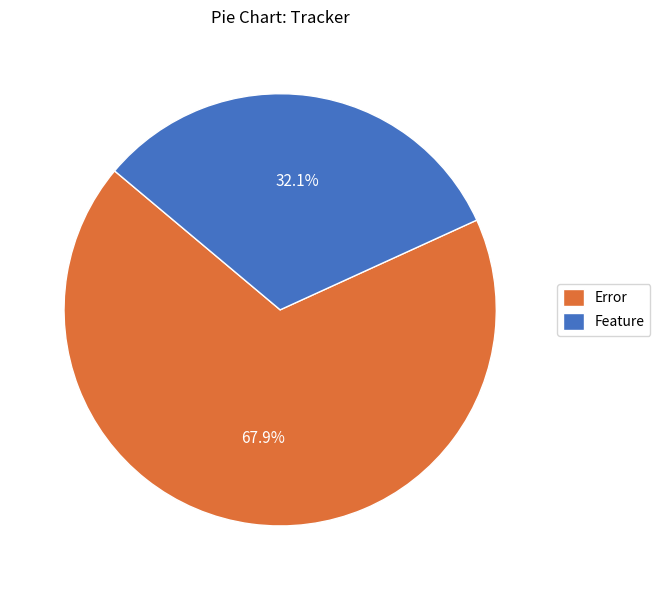

Does Error account for over 50% of the chart?

Yes